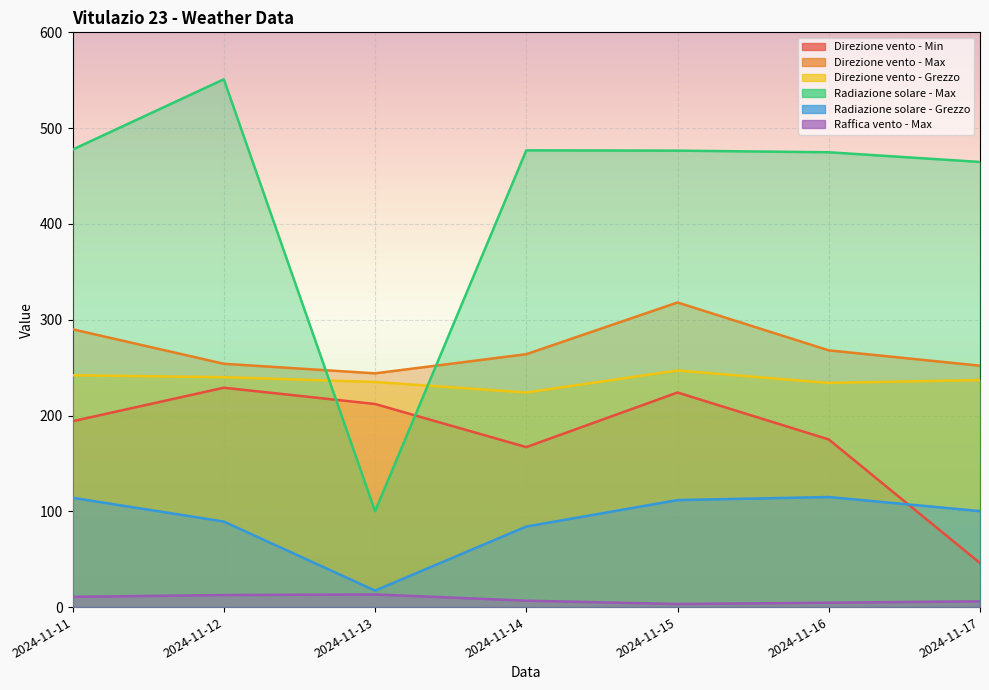

Is the value of Radiazione solare - Max at 2024-11-13 greater than the value of Direzione vento - Grezzo at 2024-11-11?

No